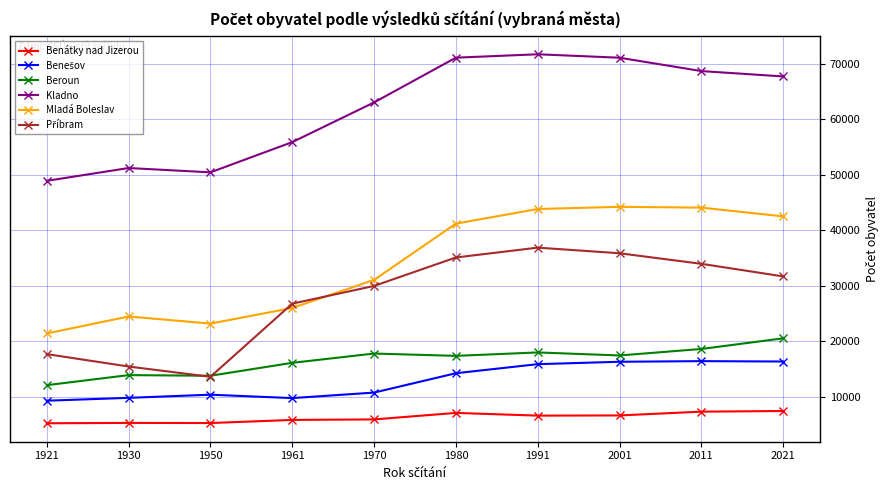

What is the difference between the highest and lowest values at 1961?

50079